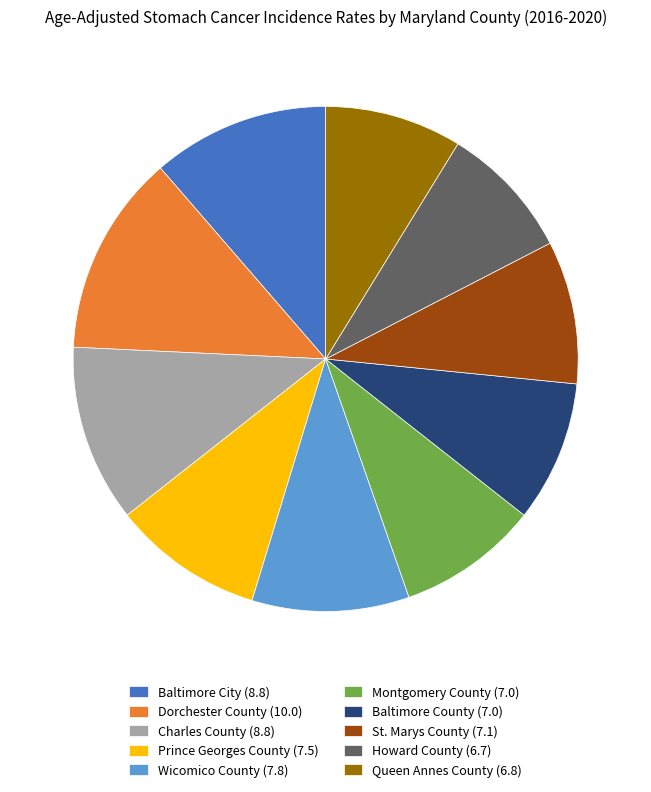

Do Charles County (8.8) and Queen Annes County (6.8) together represent more than half of the pie?

No